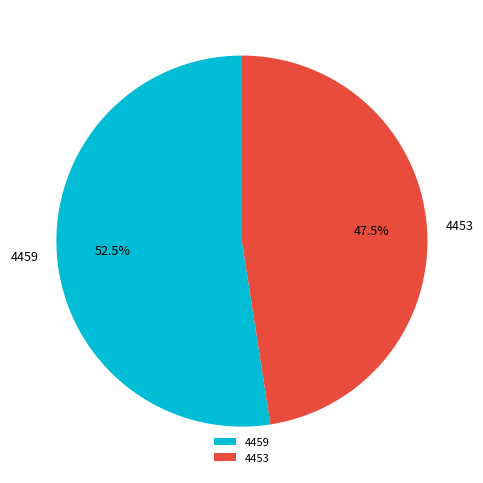

What portion of the pie excludes 4459?

47.5%